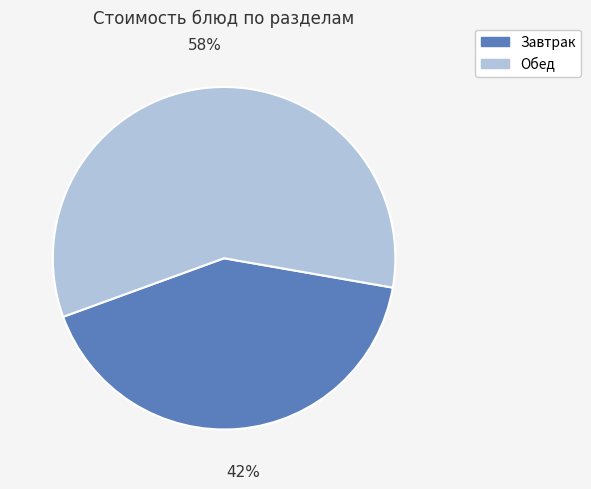

Is it true that Завтрак is 42% of the pie?

True